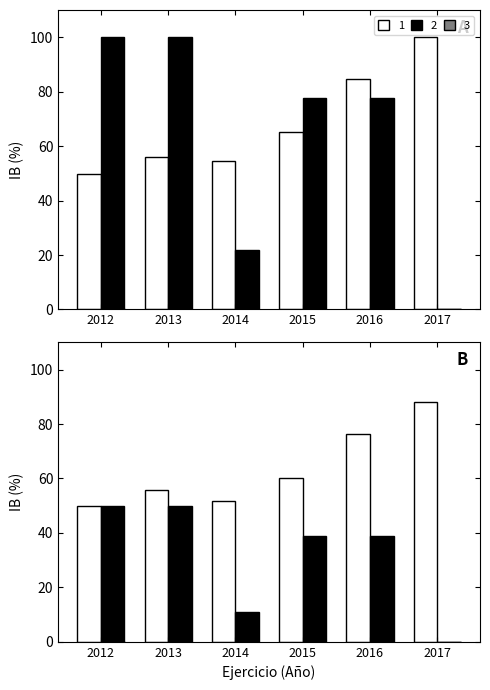

What is the sum of the Monto asignados values at 2017 and 2013?

155.9